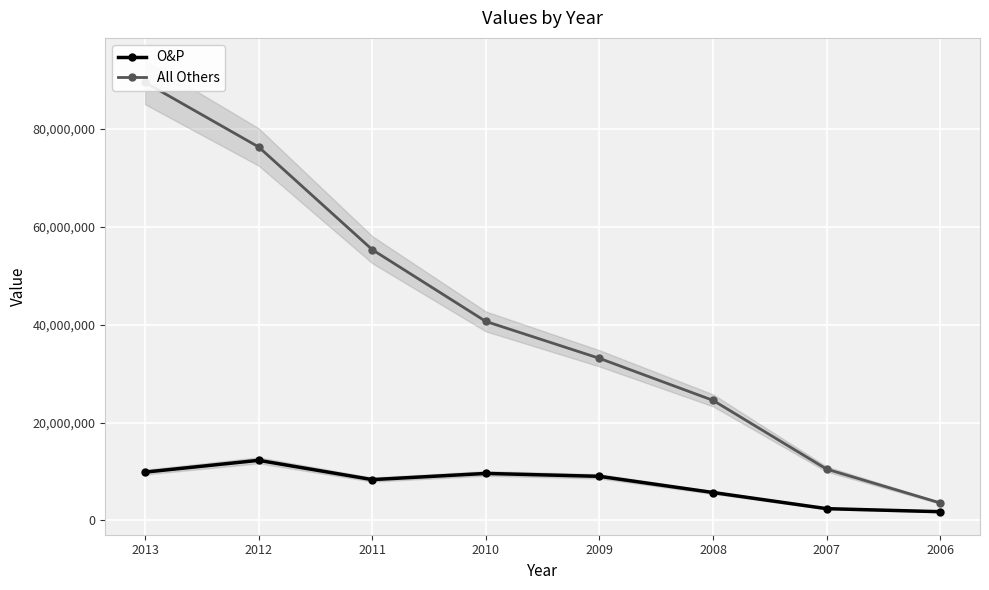

True or false: O&P and All Others intersect in this chart.

False